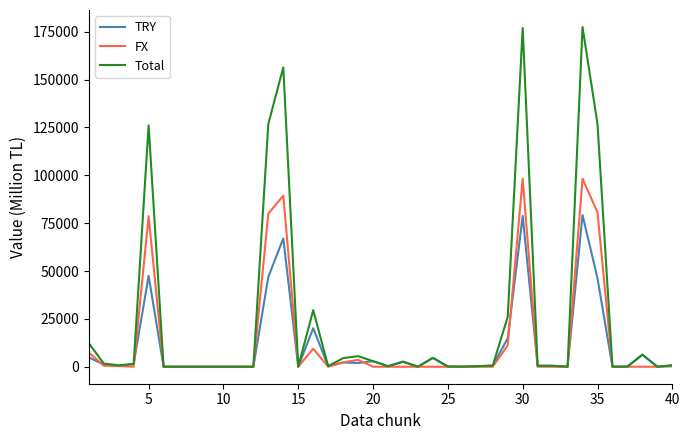

What is the highest value of the TRY series?

79259